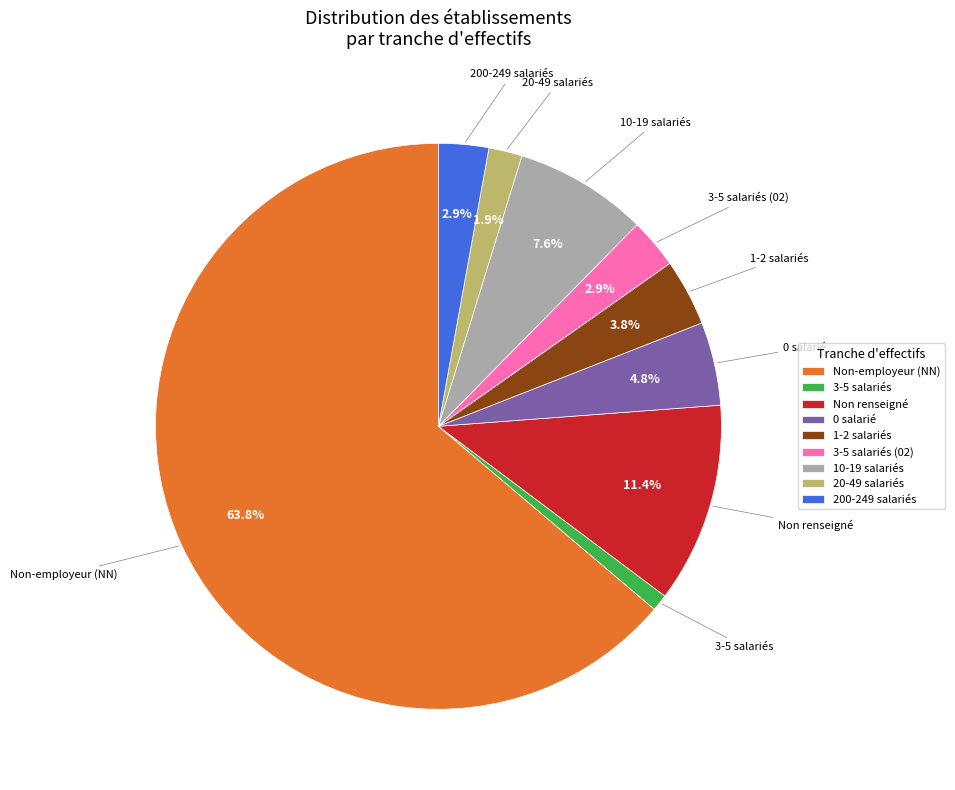

Which has a higher value, 20-49 salariés or Non-employeur (NN)?

Non-employeur (NN)